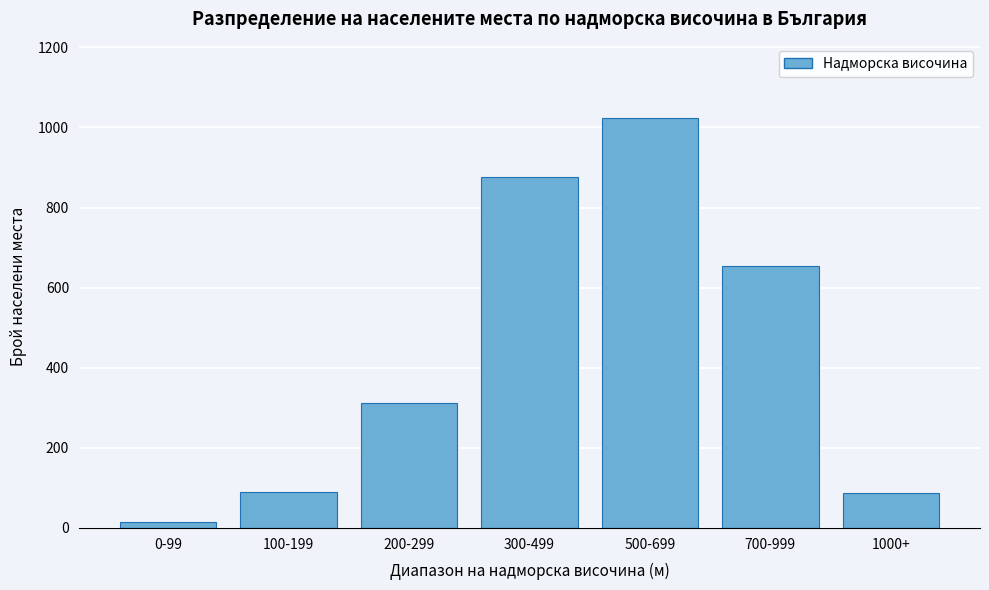

The chart shows a value of 706 at 500-699. True or false?

False